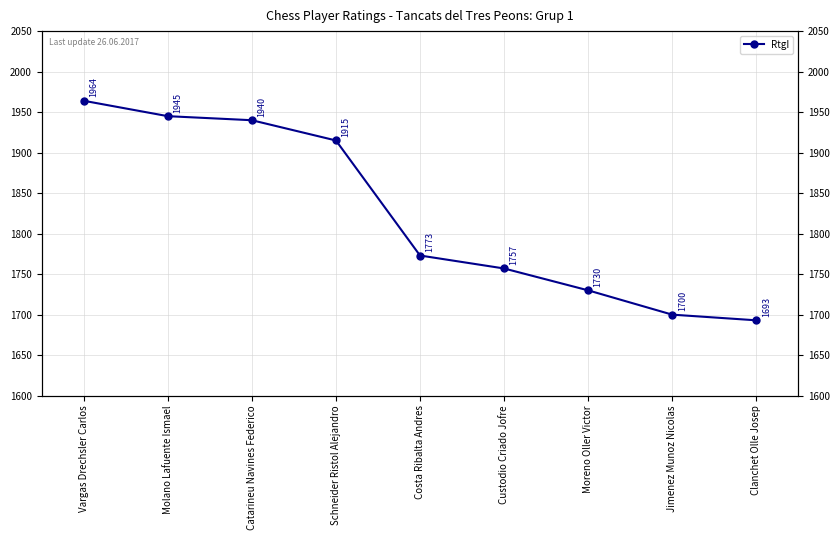

What is the change in value from Catarineu Navines Federico to Clanchet Olle Josep?

-247